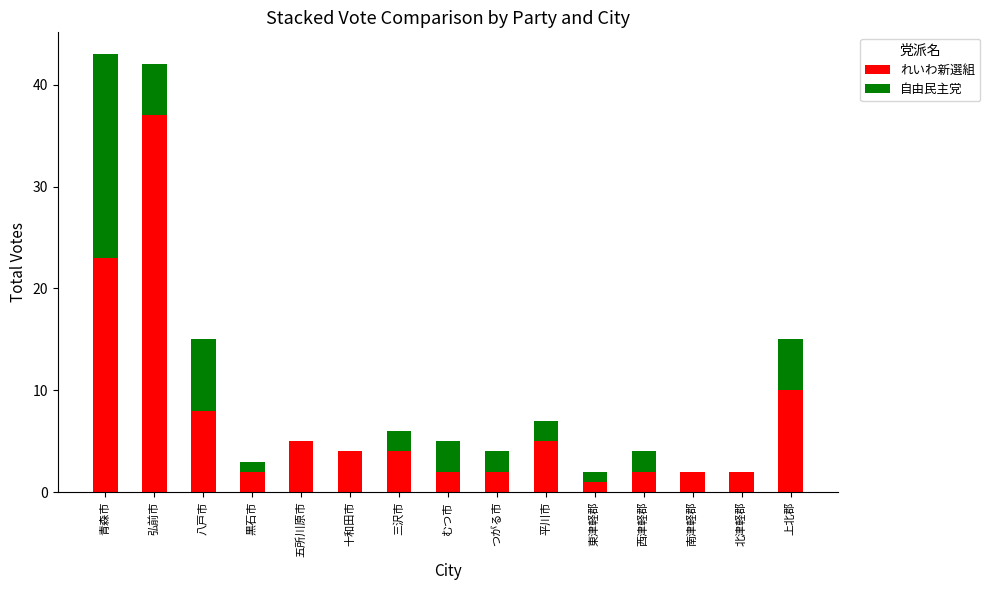

What is the total value across all series at 三沢市?

6